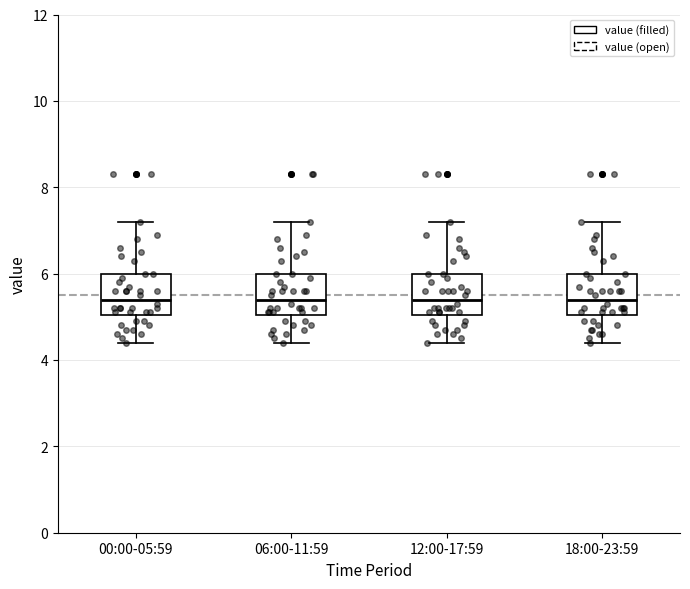

Reading left to right, transcribe this box plot: for each box, give where its median line is, the range the box spans, and where its two whiskers end, as read against the y-axis. The values are not printed on the chart, so give them approximately, as read against the axis.

00:00-05:59: median 5.4, box 5.0 to 6.0, whiskers 4.4 to 7.2
06:00-11:59: median 5.4, box 5.0 to 6.0, whiskers 4.4 to 7.2
12:00-17:59: median 5.4, box 5.0 to 6.0, whiskers 4.4 to 7.2
18:00-23:59: median 5.4, box 5.0 to 6.0, whiskers 4.4 to 7.2